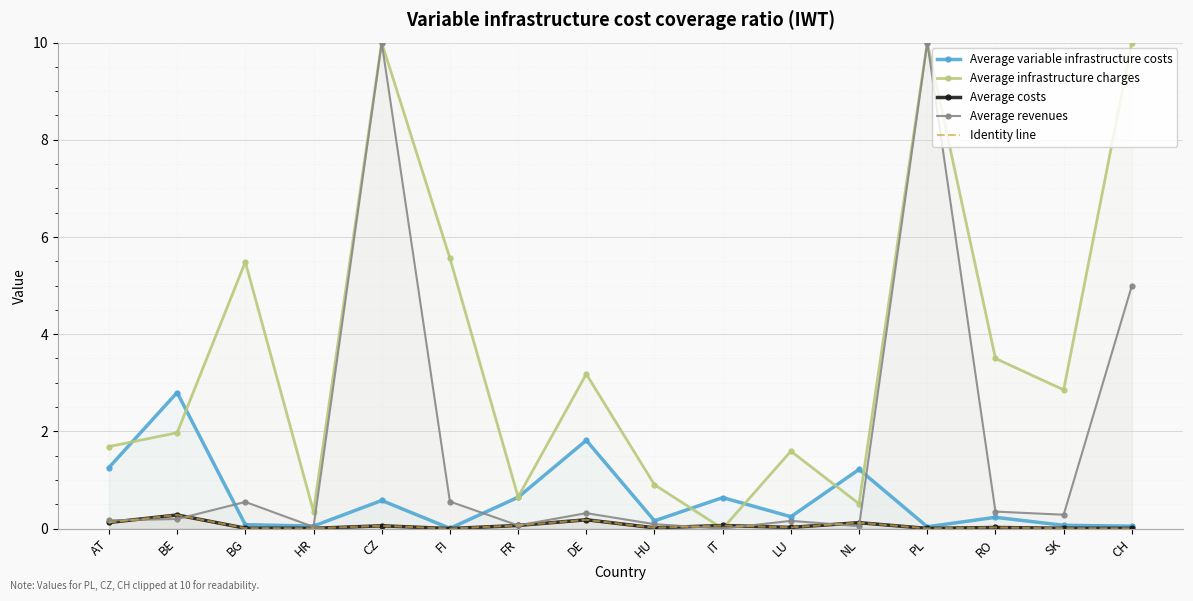

What is the label of the 4th point from the left?

HR